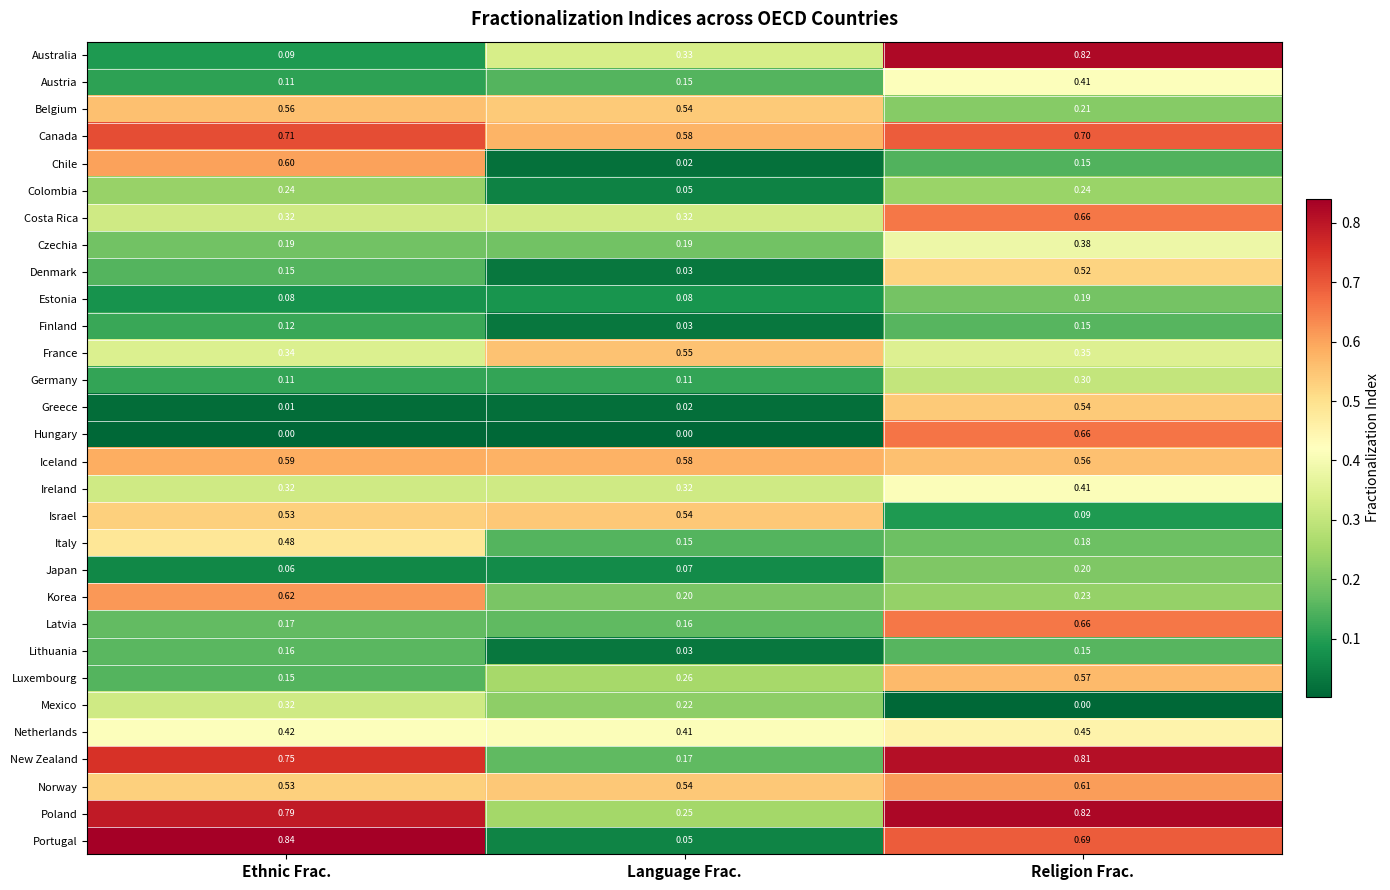

Where is Netherlands nearest to the value 0?

Language Frac.